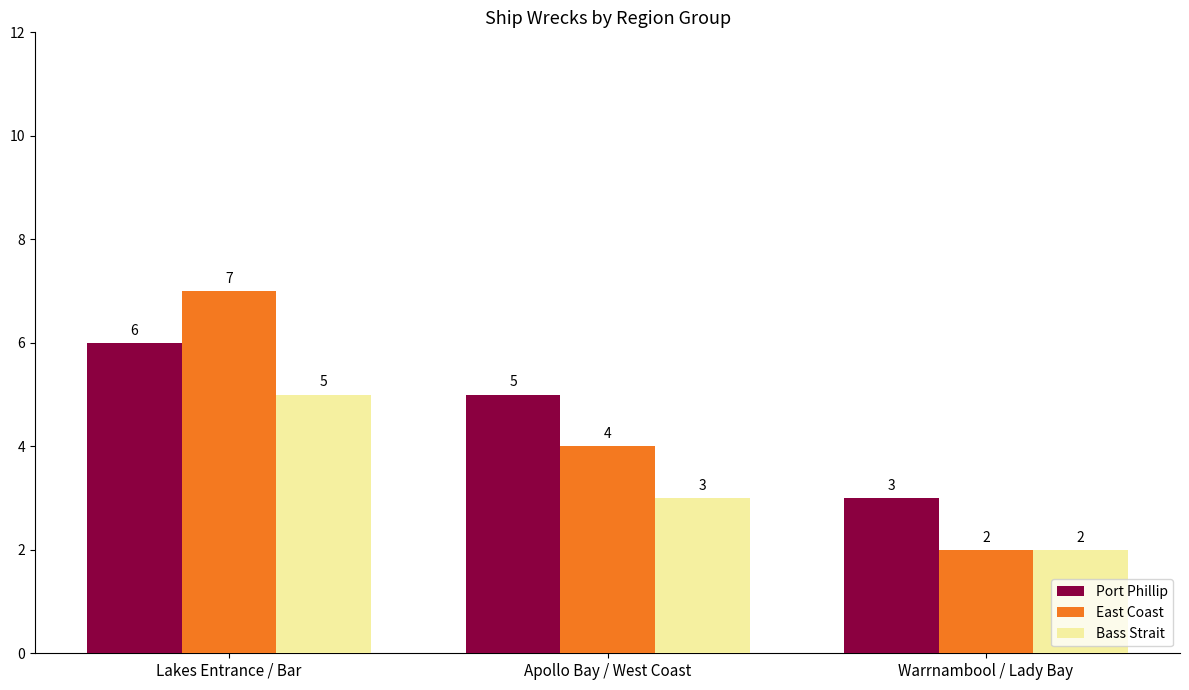

List the series in order of their overall mean, highest first.

Port Phillip, East Coast, Bass Strait